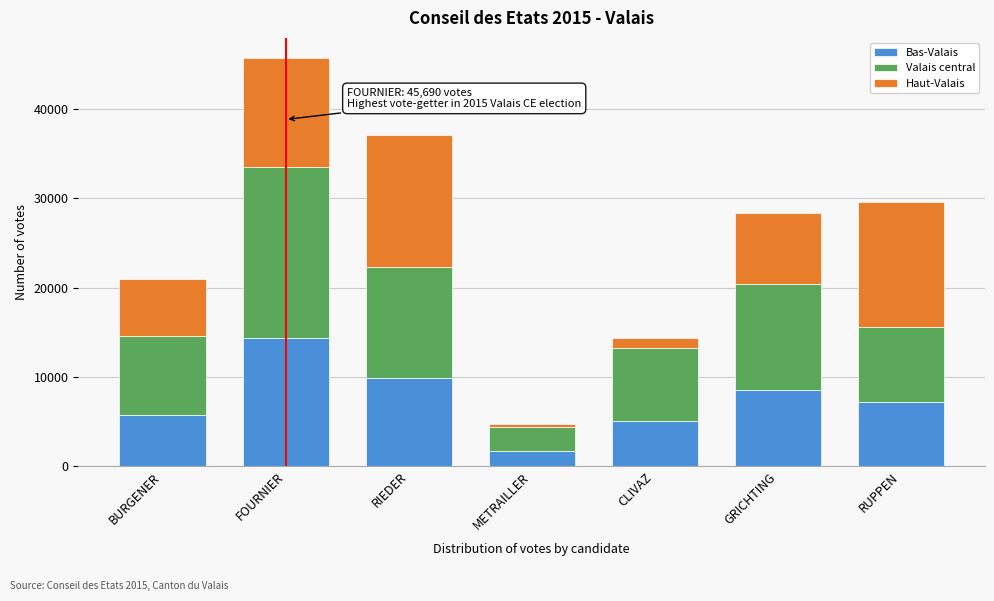

Reading left to right, what are the values for Bas-Valais?

BURGENER=5698	FOURNIER=14380	RIEDER=9930	METRAILLER=1705	CLIVAZ=5033	GRICHTING=8586	RUPPEN=7193